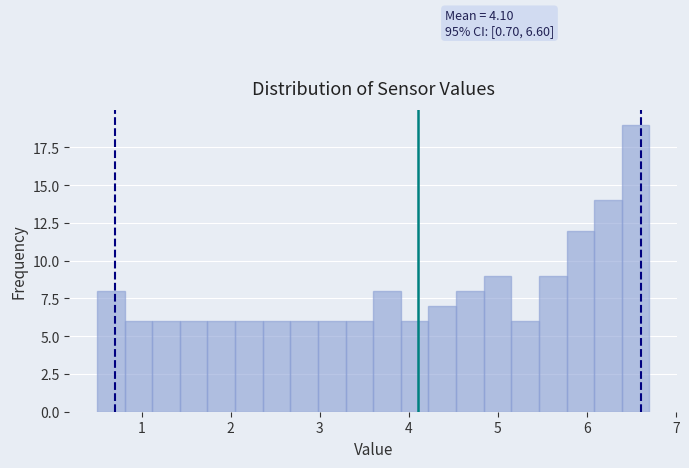

Read against the x-axis, roughly where is the centre of the tallest bar?

6.5